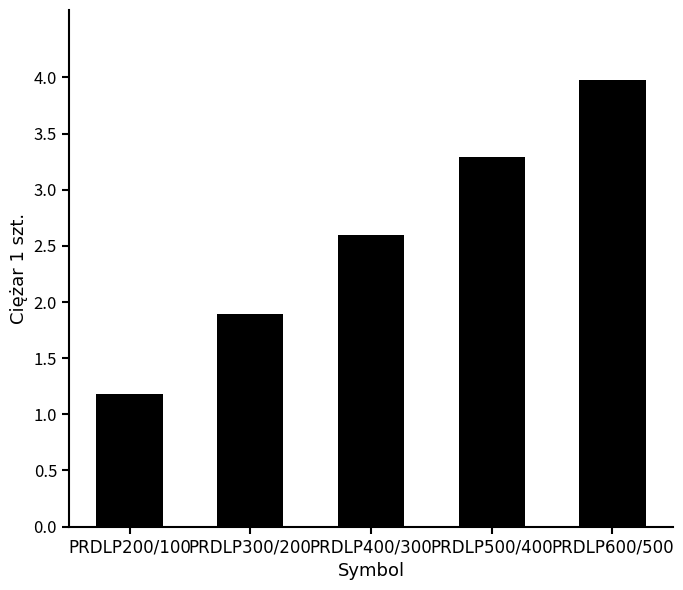

What is the average value?

2.6